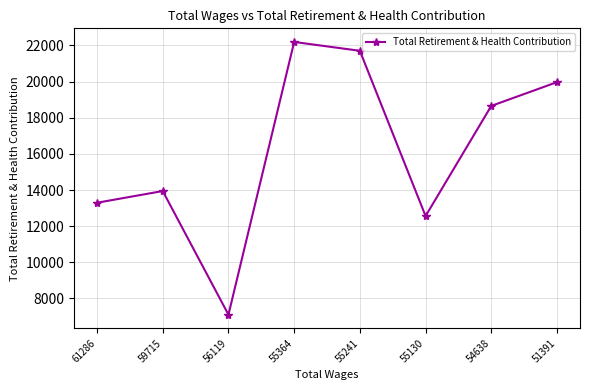

What is the sum of all values?

129441